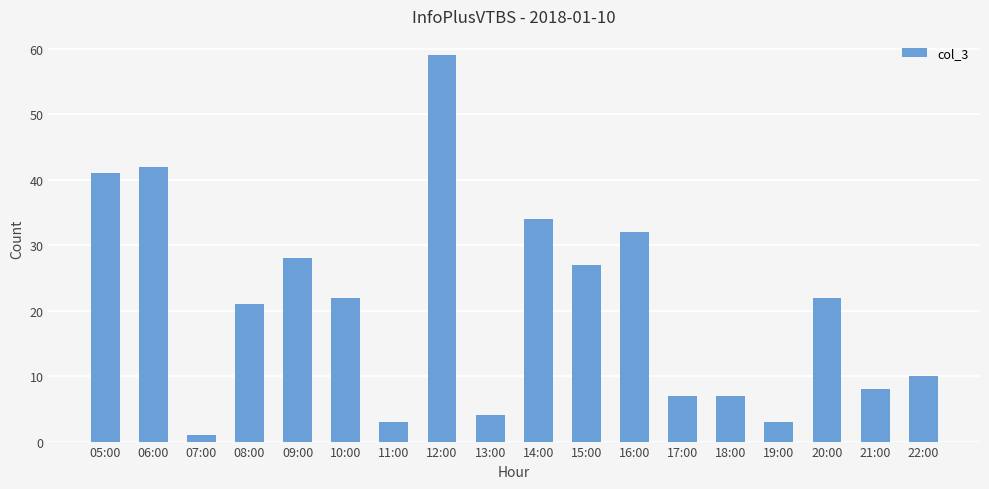

What is the change in value from 06:00 to 11:00?

-39